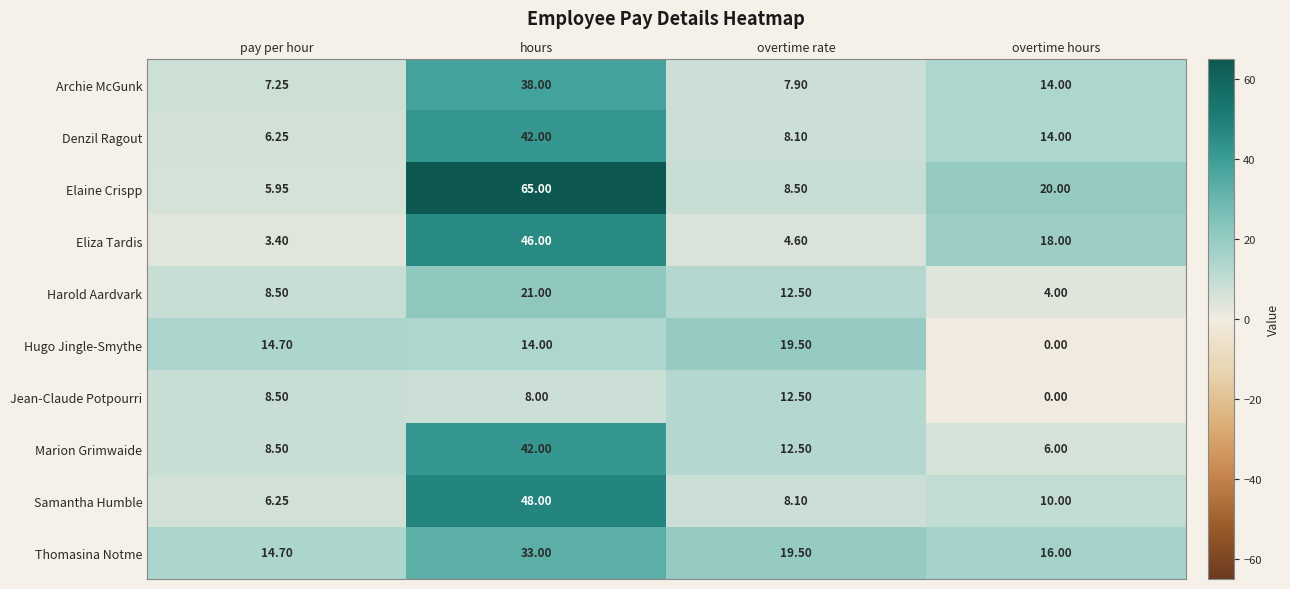

What is the total value across all series at overtime hours?

102.0